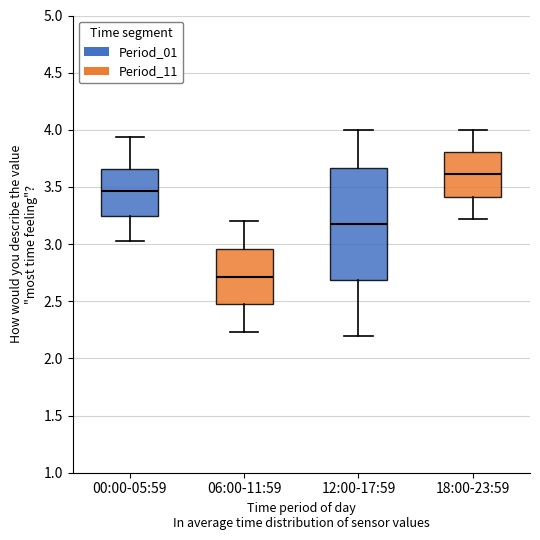

Where does the lower whisker of the box for 00:00-05:59 end on the y-axis? The values are not printed on the chart, so give them approximately, as read against the axis.

3.05